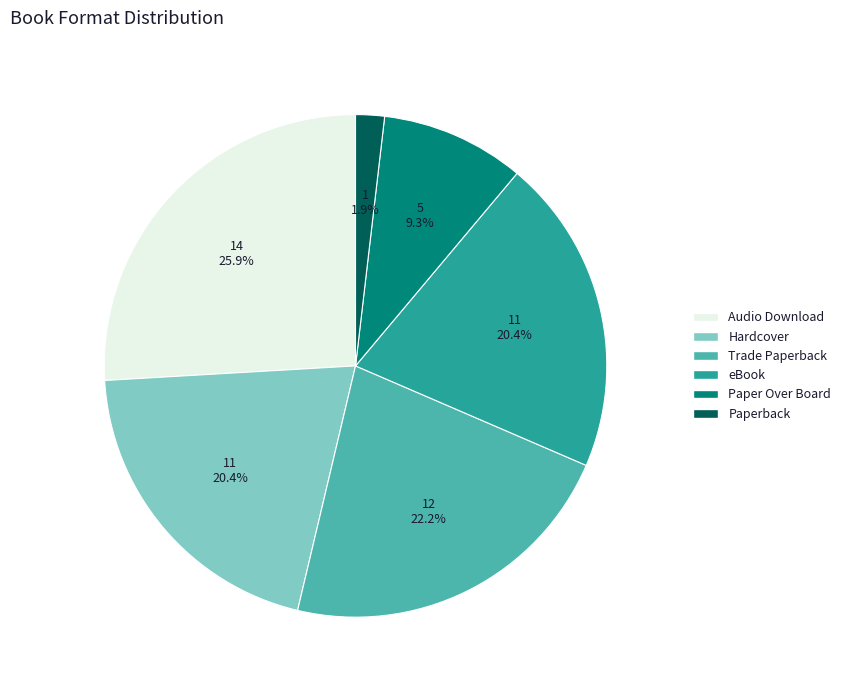

What percentage is the Paper Over Board slice, to the nearest percent?

9%